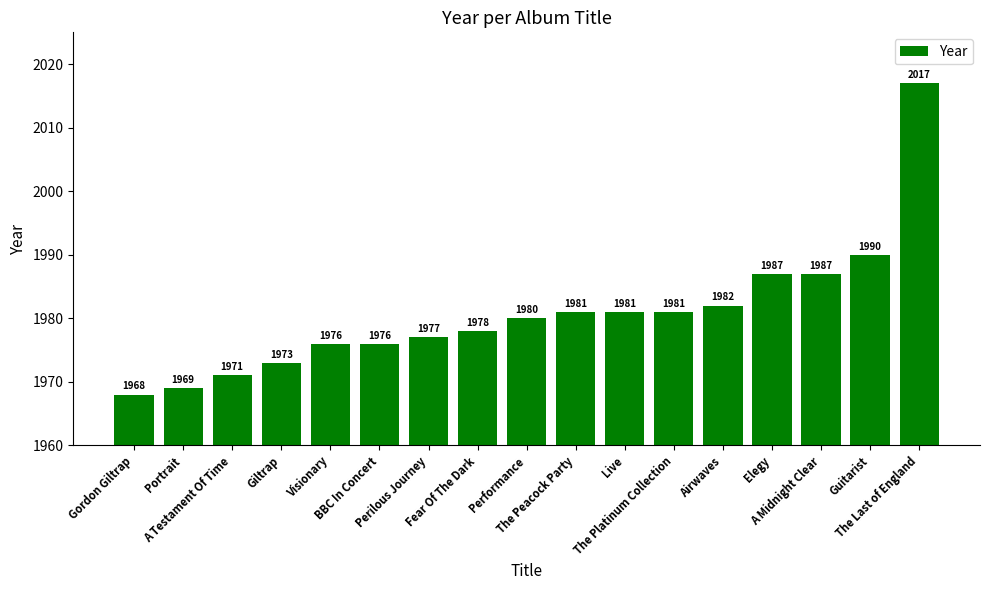

Between Guitarist and Gordon Giltrap, which is larger?

Guitarist